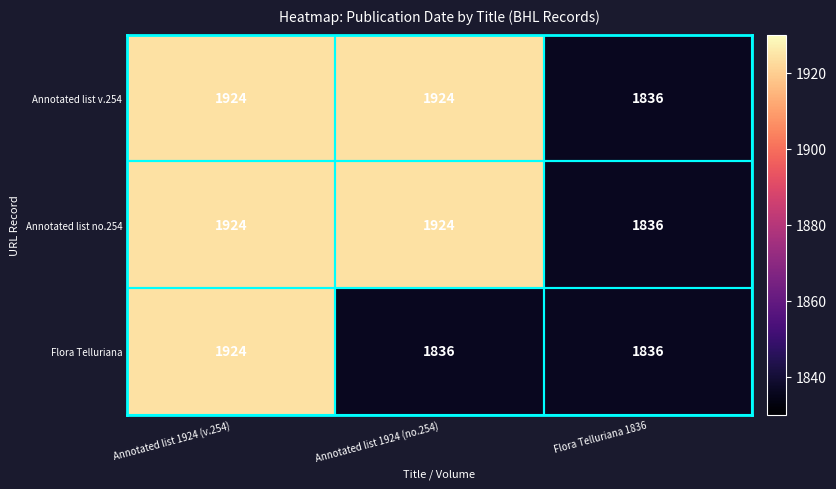

Is it true that Flora Telluriana equals 2722 at Annotated list 1924 (v.254)?

False